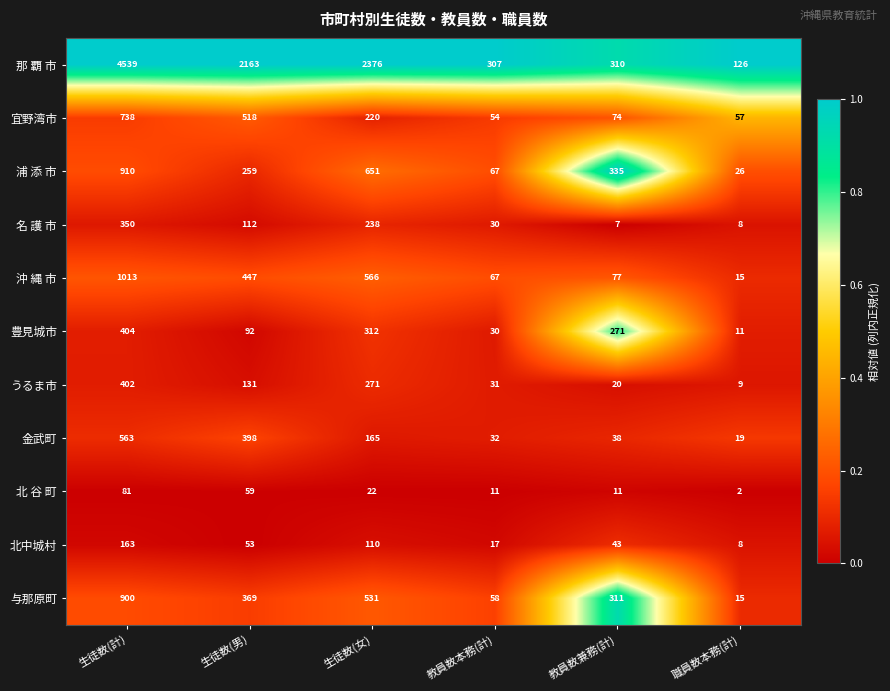

Rank the series by their maximum value, from lowest to highest.

北 谷 町, 北中城村, 名 護 市, うるま市, 豊見城市, 金武町, 宜野湾市, 与那原町, 浦 添 市, 沖 縄 市, 那 覇 市